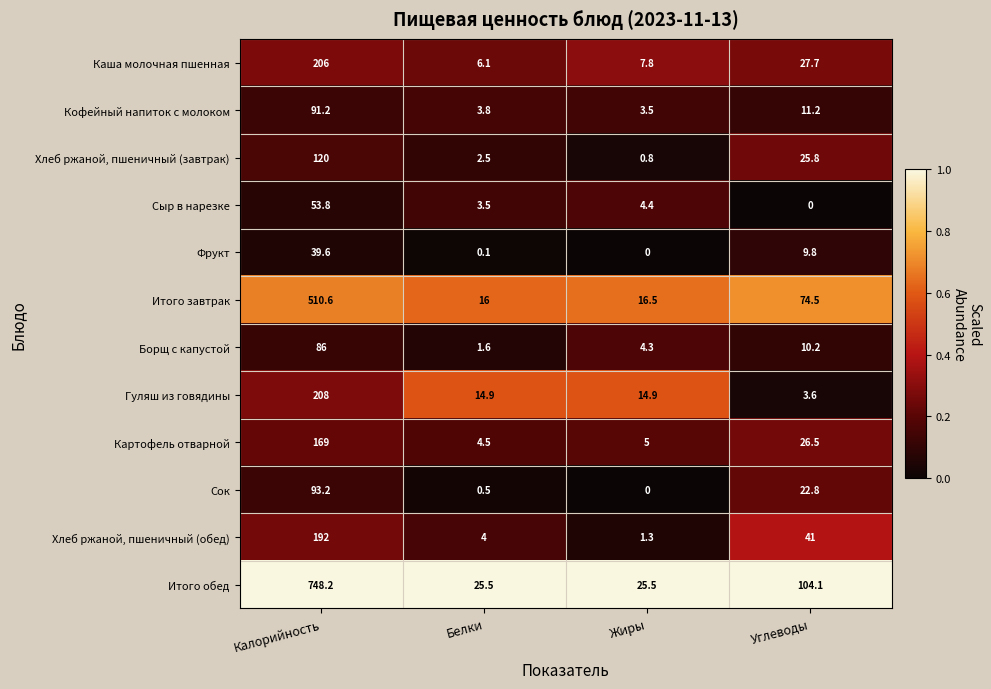

The value of Кофейный напиток с молоком at Калорийность is 157.2. True or false?

False